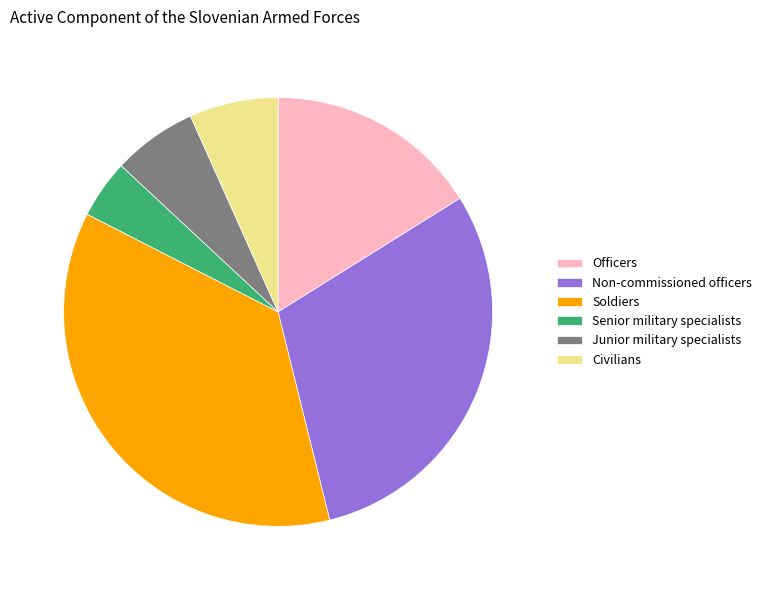

What is the largest slice in the pie chart?

Soldiers